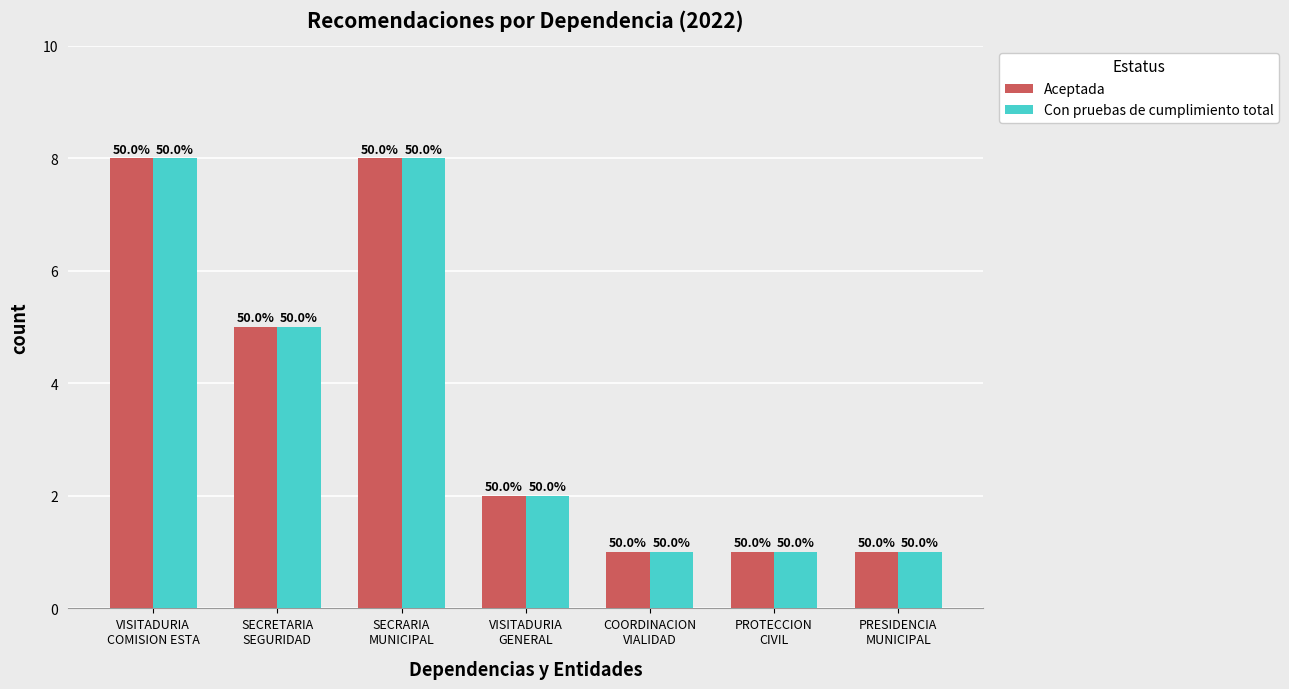

What are all the series names shown in the legend?

Aceptada, Con pruebas de cumplimiento total